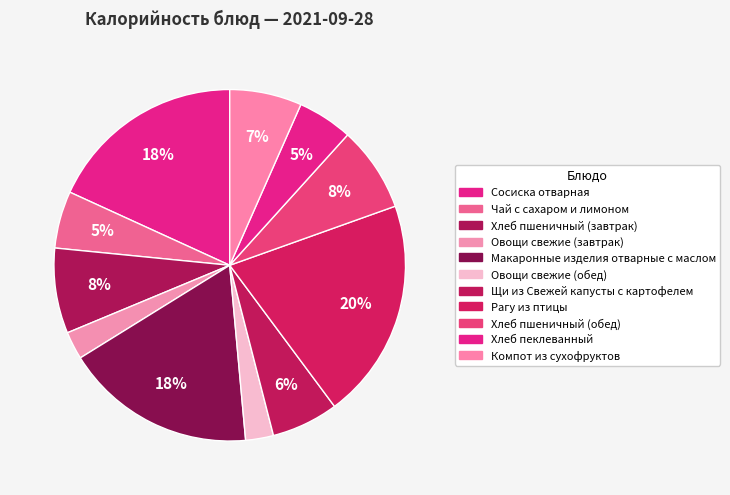

How many slices are in this pie chart?

11